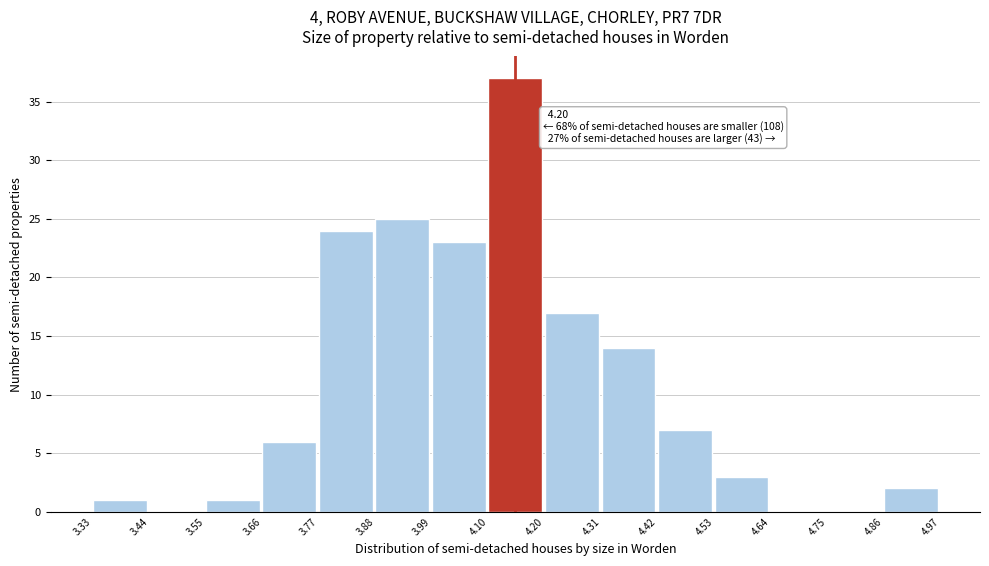

Over which range of the x-axis is the bar tallest?

4.10 to 4.20